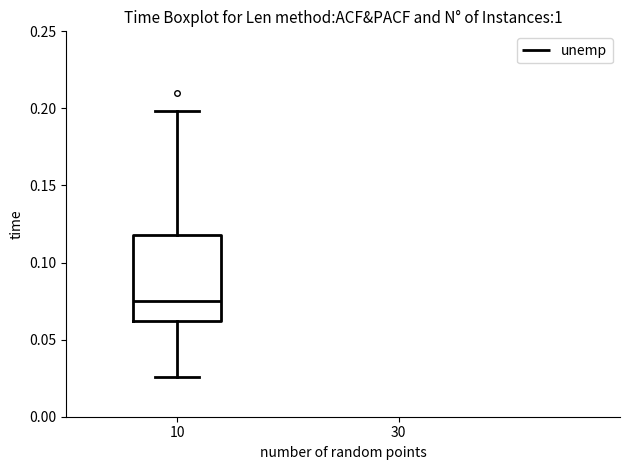

Read this box plot against the y-axis: the position of the median line, the range covered by the box, and the ends of both whiskers. The values are not printed on the chart, so give them approximately, as read against the axis.

median 0.075, box 0.060 to 0.120, whiskers 0.025 to 0.200